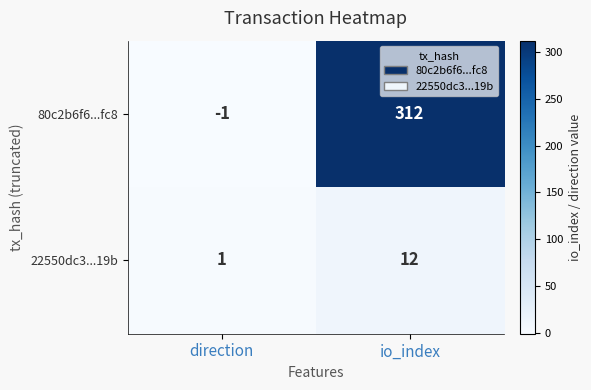

At which label is 22550dc3...19b closest to 6?

direction